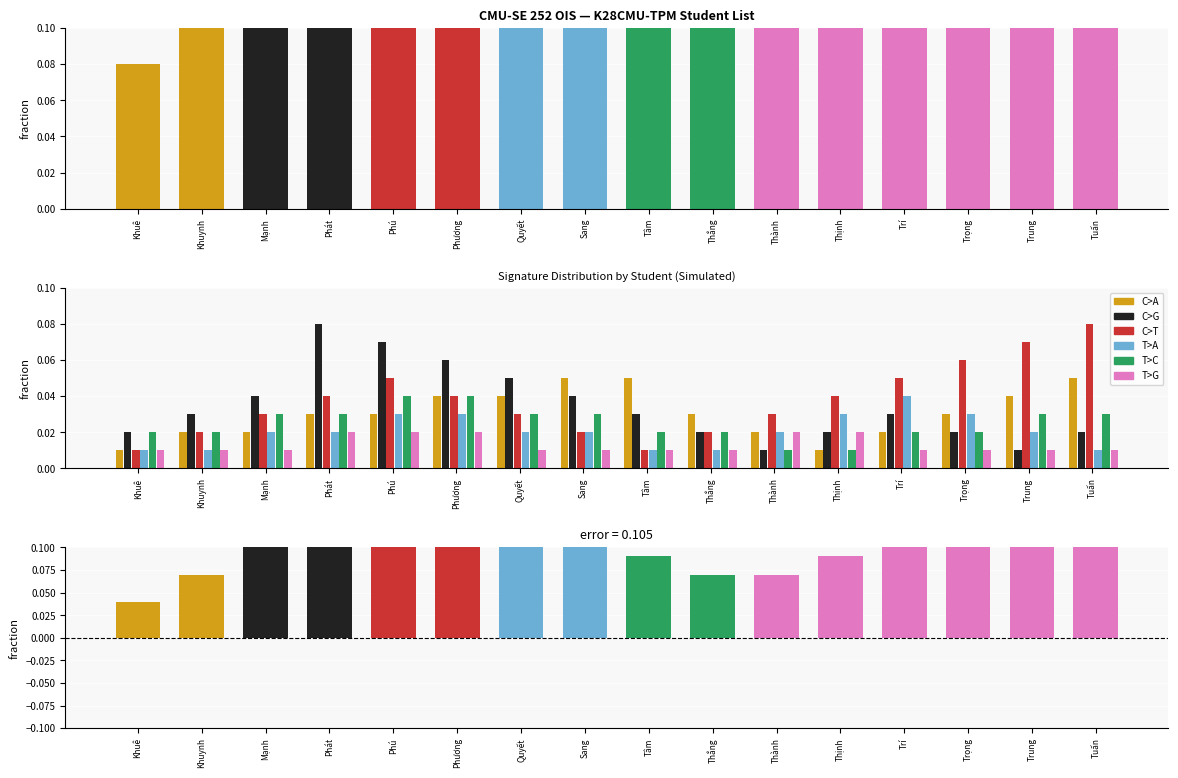

Is the value of T>G at Khuynh greater than the value of T>C at Thành?

No